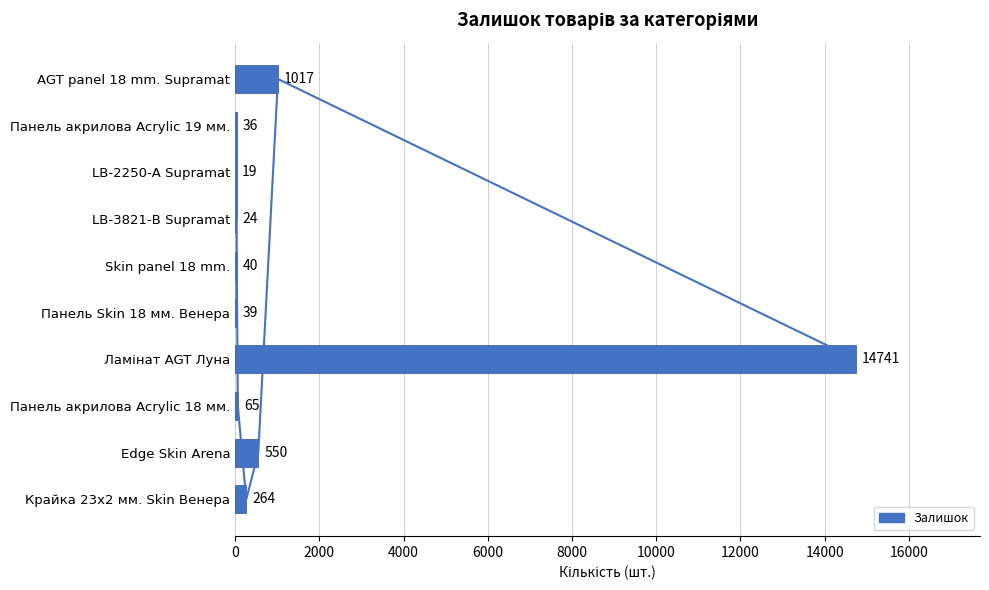

Count the number of data series in this chart.

1